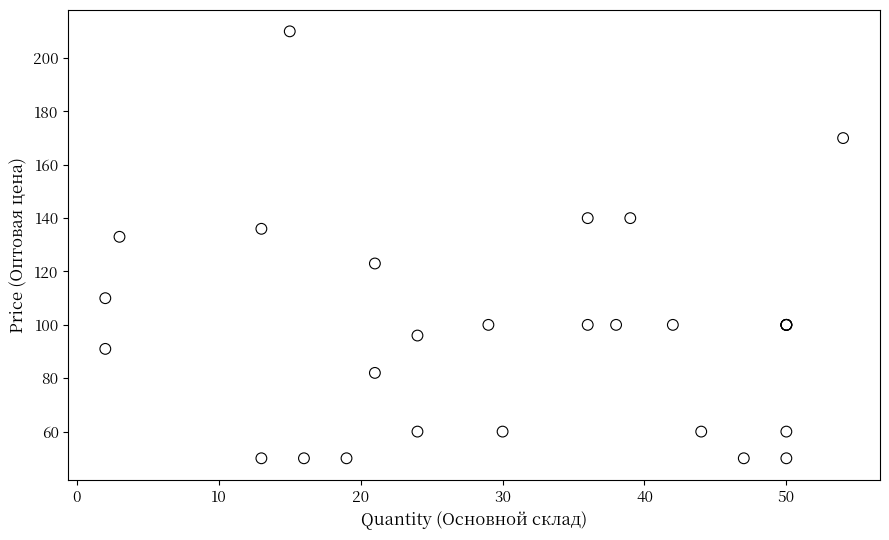

What Y value in the scatter plot is closest to 130?

133